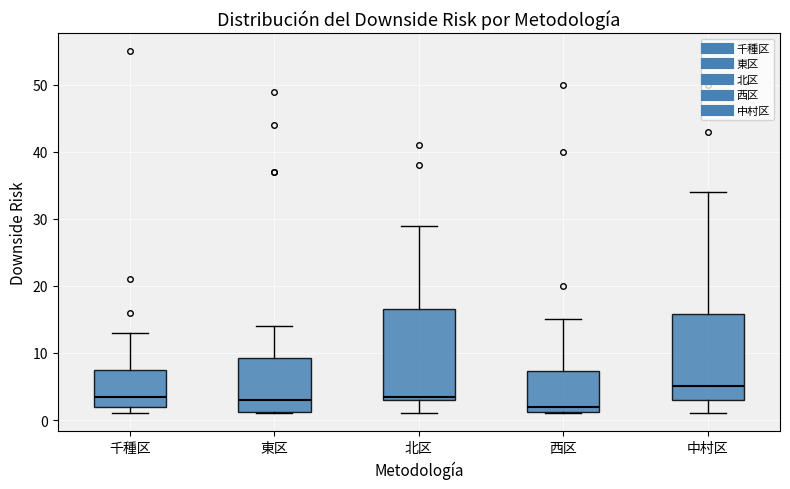

Which box has the highest median line?

中村区